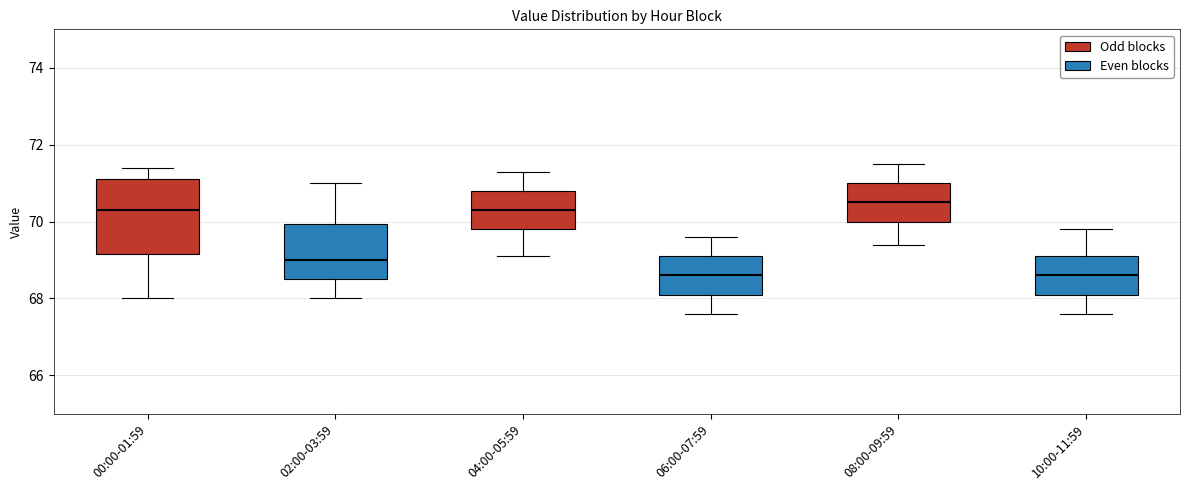

Comparing the boxes themselves (not the whiskers), which one is the tallest?

00:00-01:59